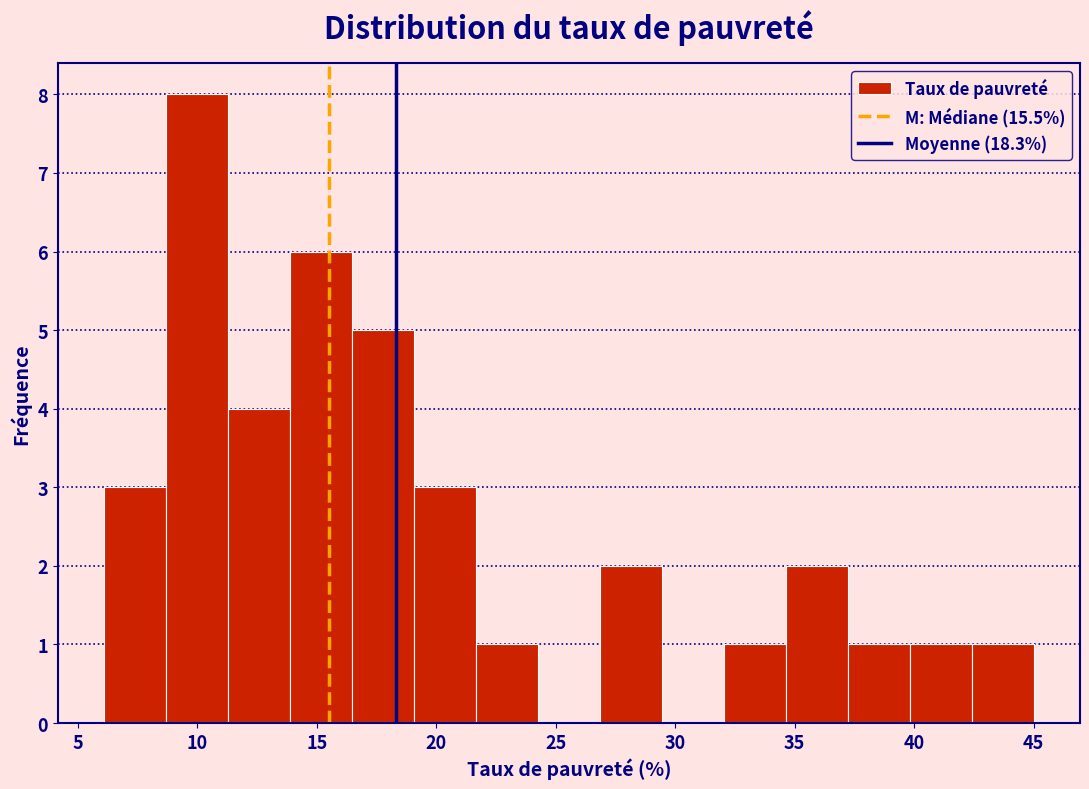

Which range on the x-axis has the tallest bar?

8.5 to 11.5